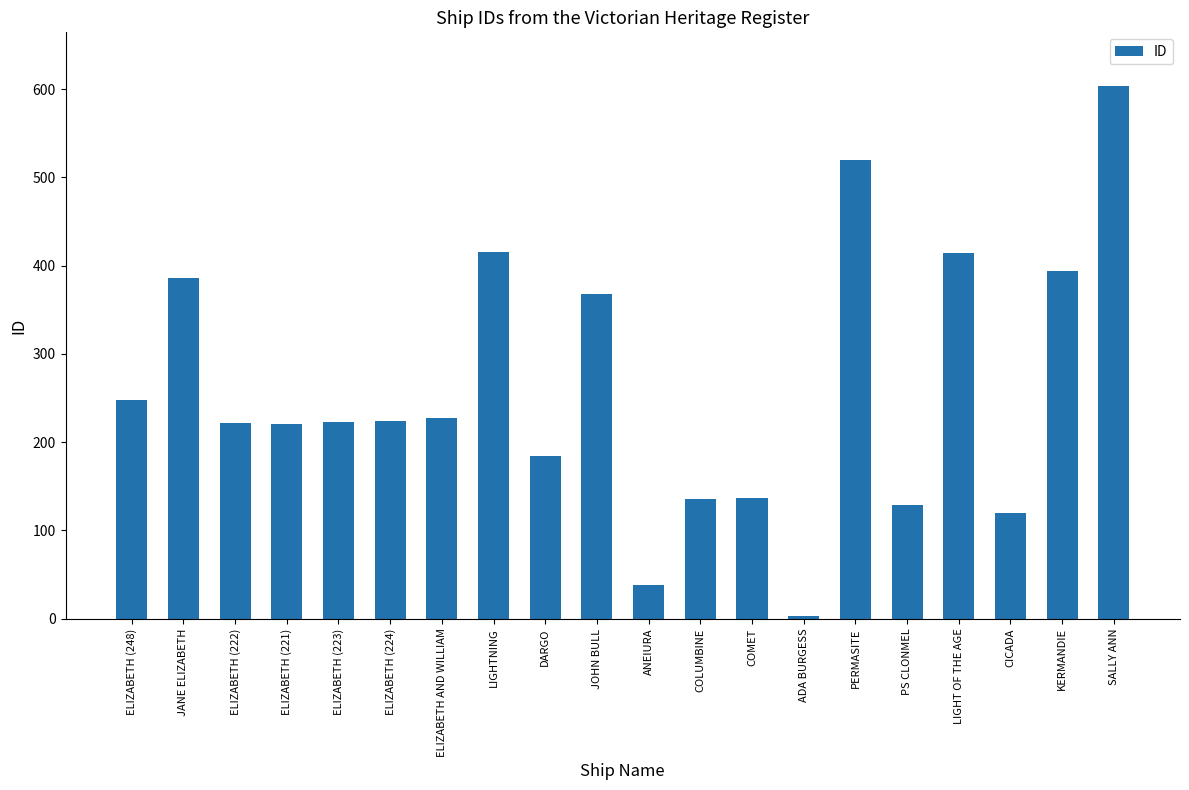

Which label corresponds to the largest value in the chart?

SALLY ANN